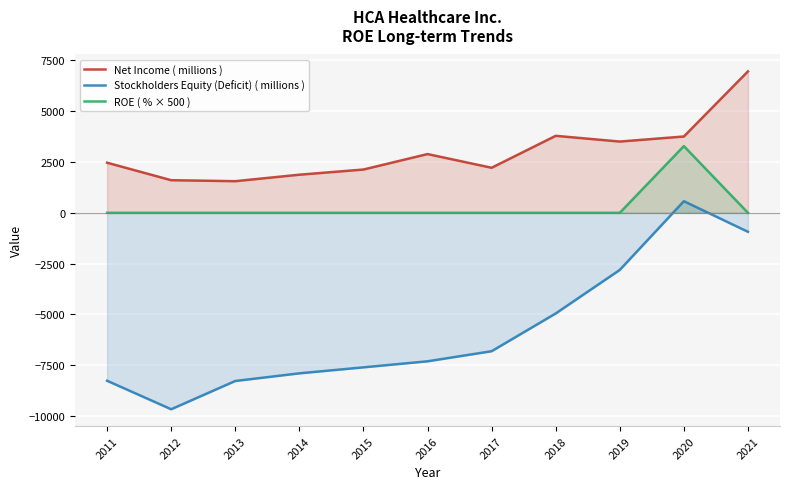

What is the sum of the Stockholders Equity (Deficit) ( millions ) values at 2019 and 2015?

-10407.0